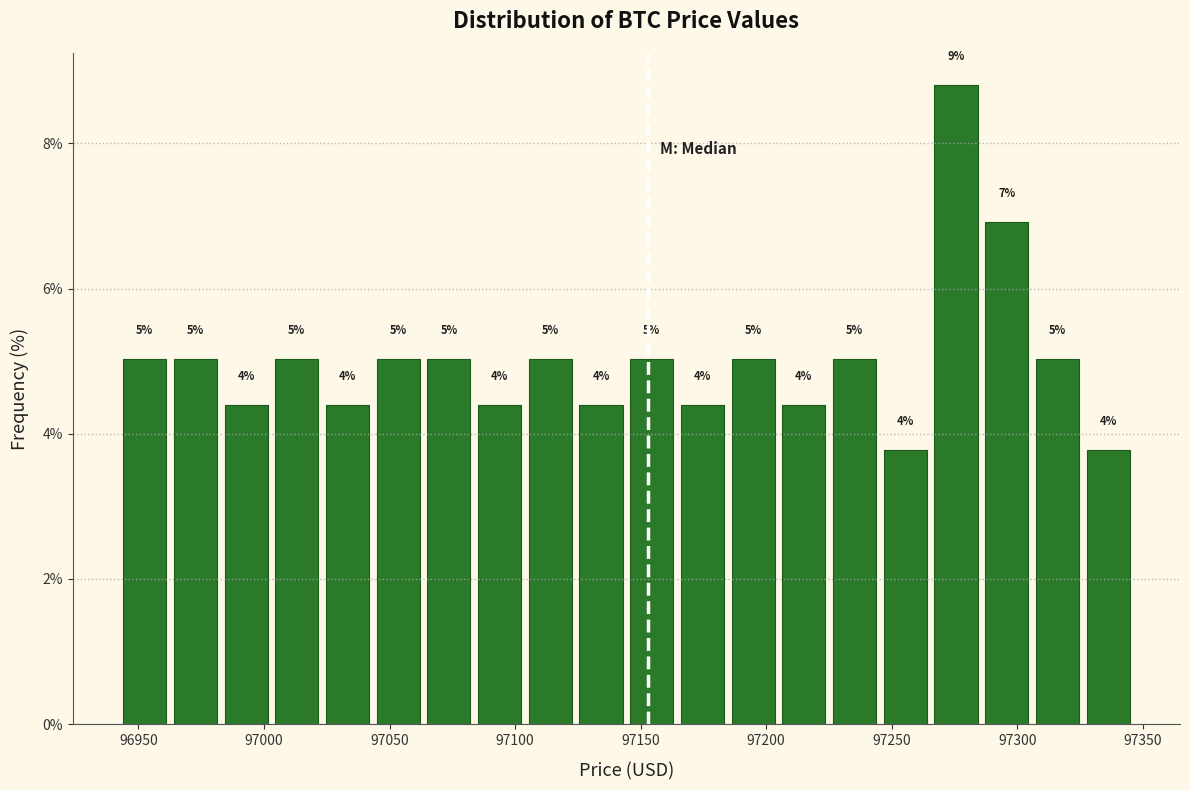

Which range on the x-axis has the tallest bar?

97265 to 97285